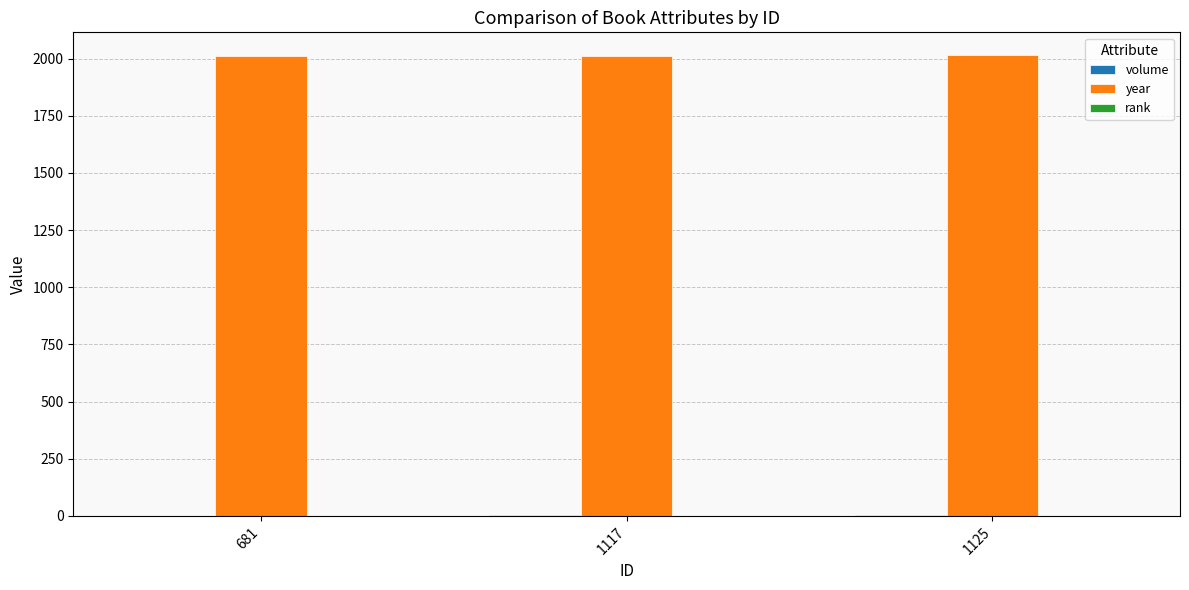

True or false: year has a value of 2011 at 681.

True